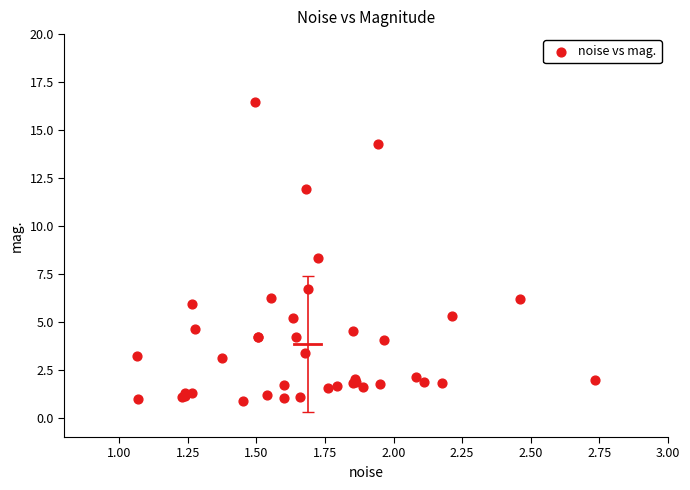

What Y value in the scatter plot is closest to 8?

8.3